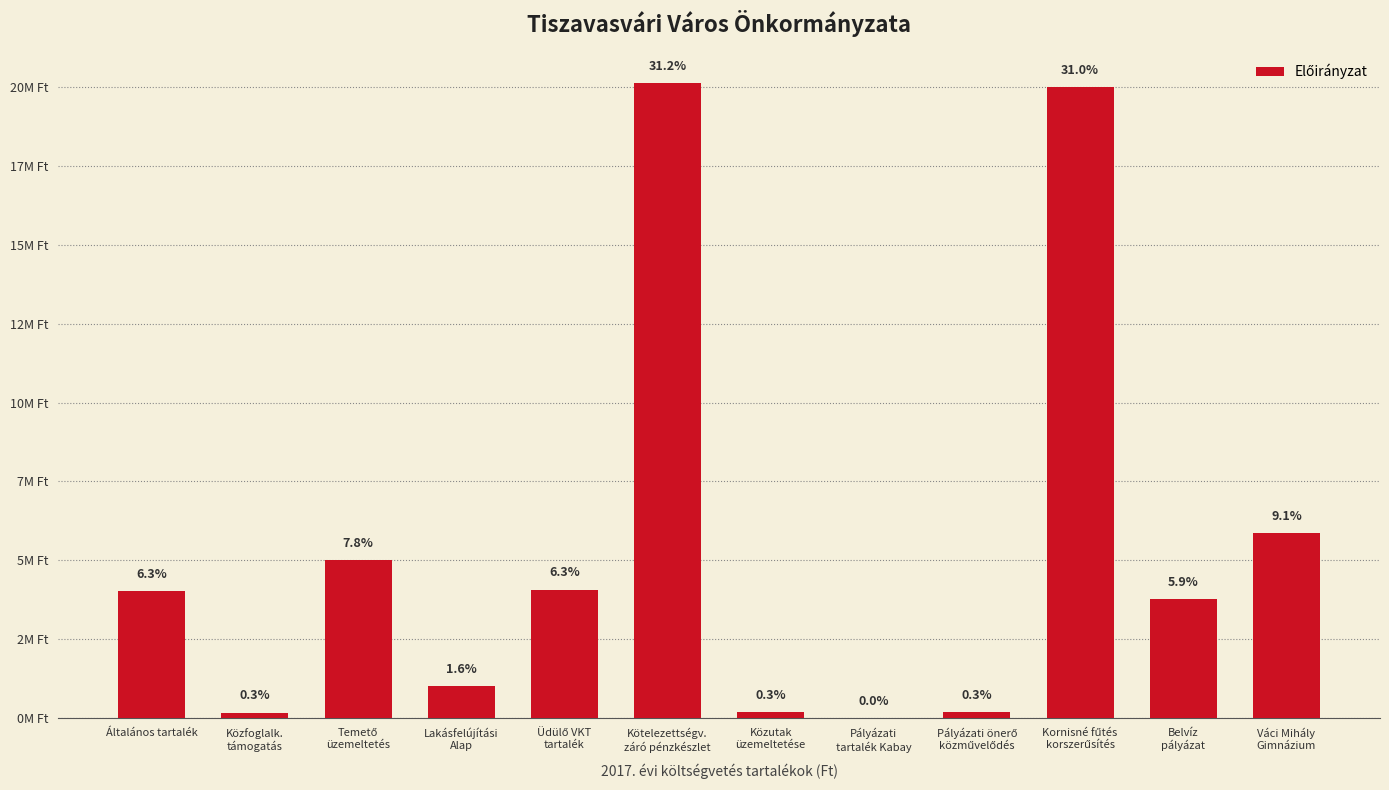

Does the chart contain stacked bars?

No